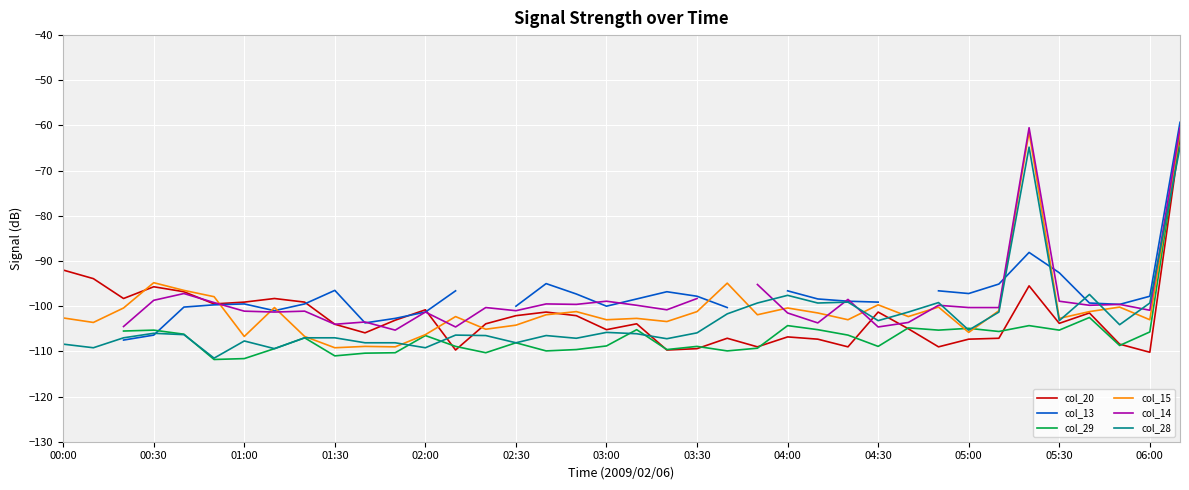

Is this an area chart (filled region under the line)?

No